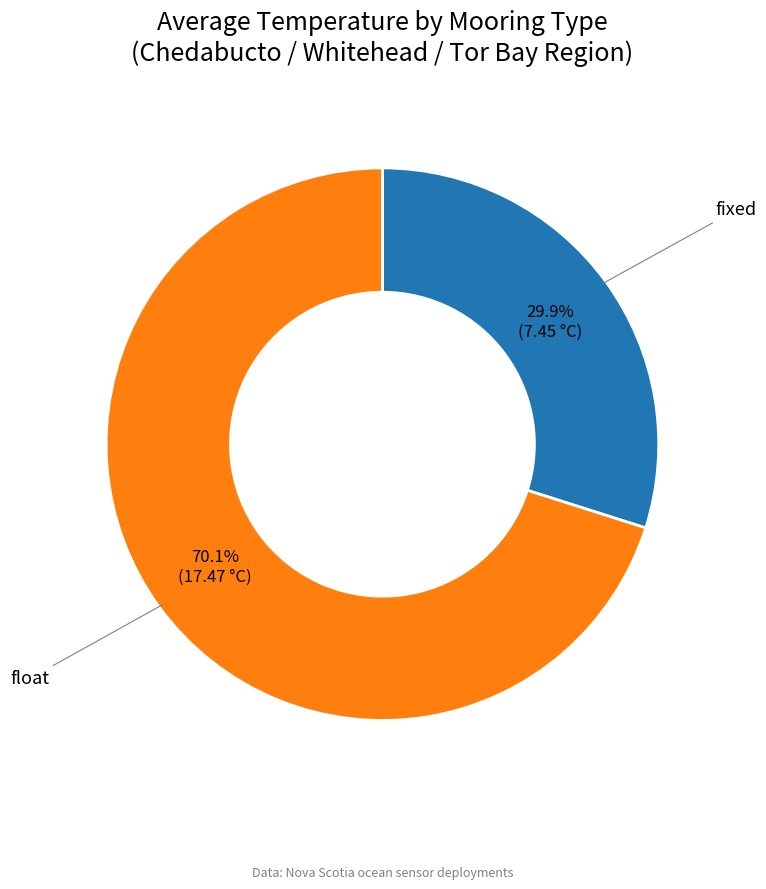

To the nearest percent, what is the average slice percentage?

50%